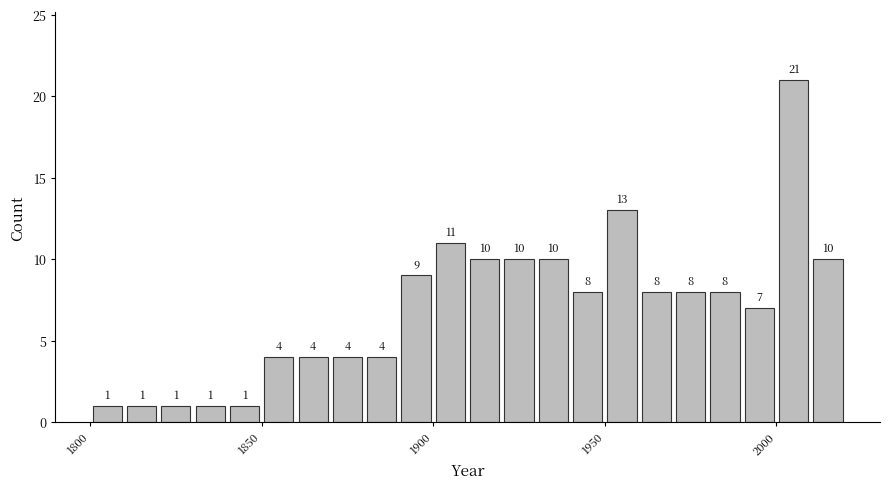

Read against the x-axis, roughly where is the centre of the tallest bar?

2005